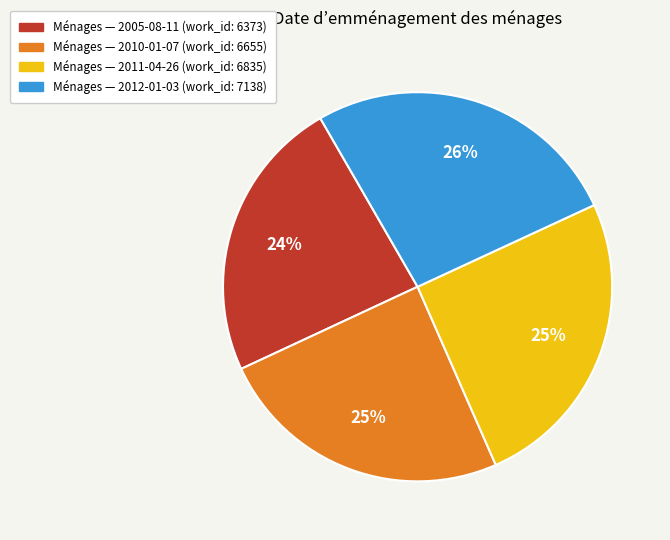

To the nearest percent, what portion does Ménages — 2012-01-03 (work_id: 7138) represent?

26%